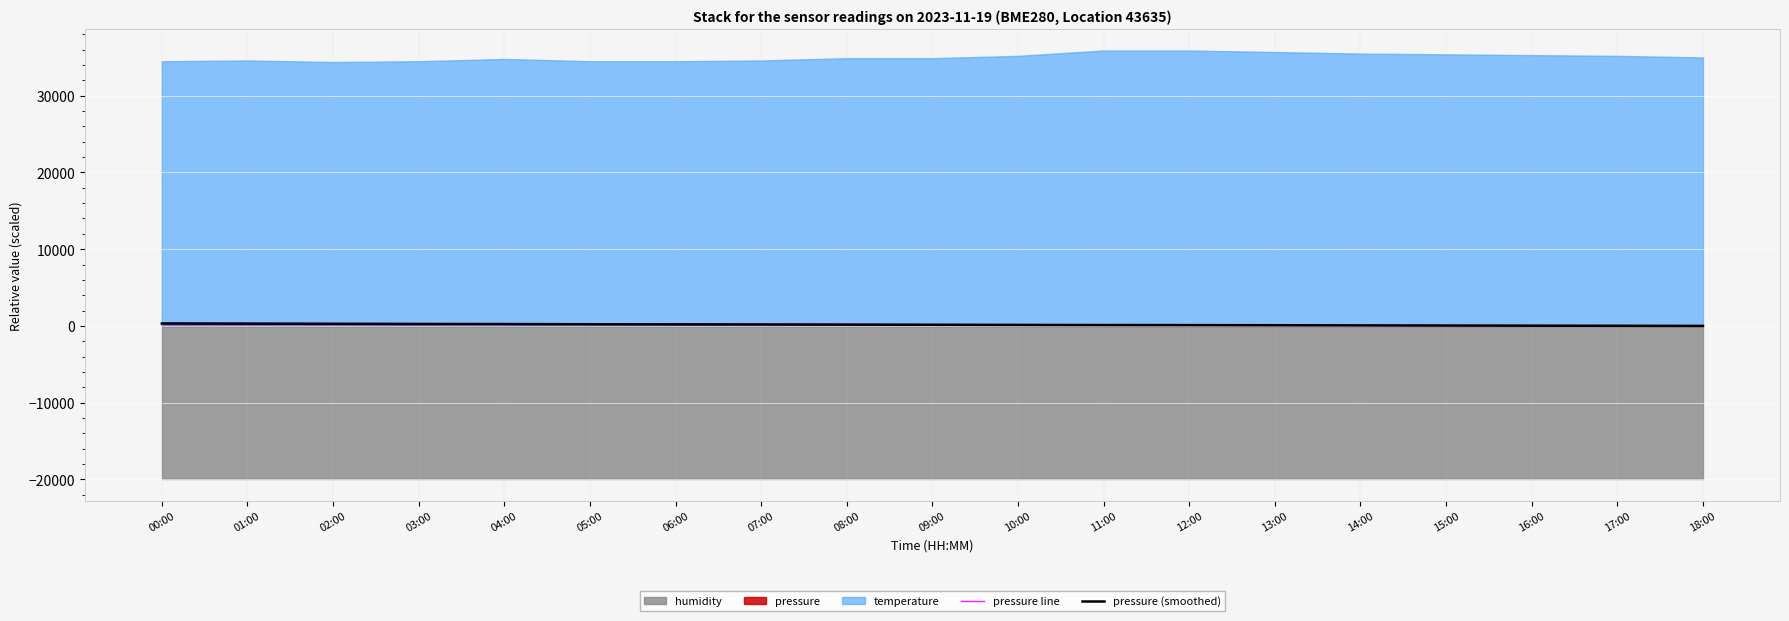

True or false: pressure line and pressure (smoothed) cross at least once.

False